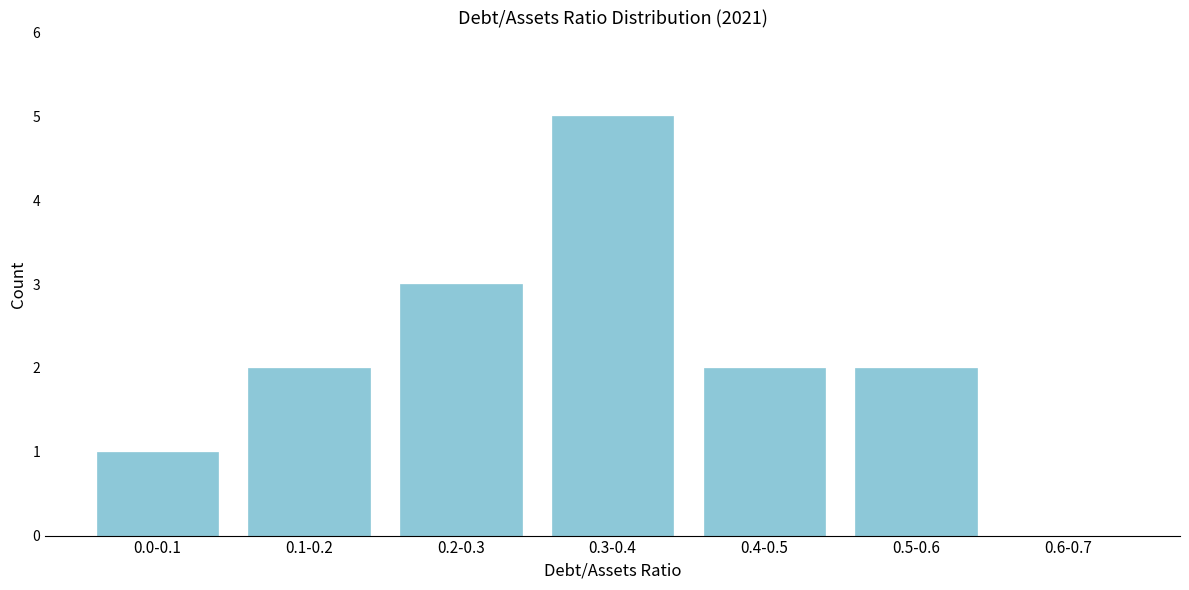

Reading left to right, extract all data points from this chart.

0.0-0.1=1	0.1-0.2=2	0.2-0.3=3	0.3-0.4=5	0.4-0.5=2	0.5-0.6=2	0.6-0.7=0